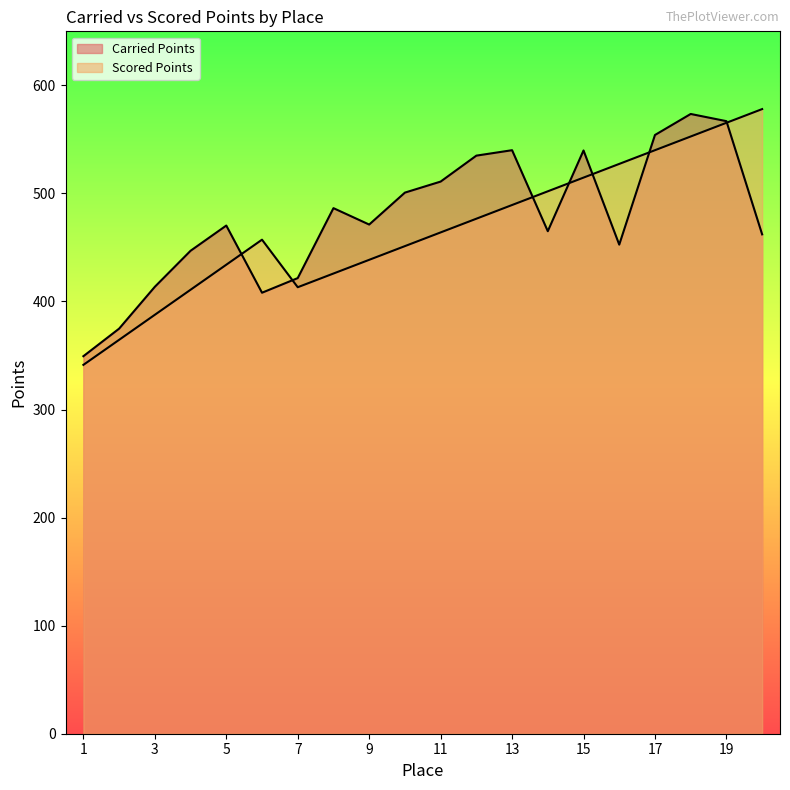

At which label does Carried Points reach its minimum?

1